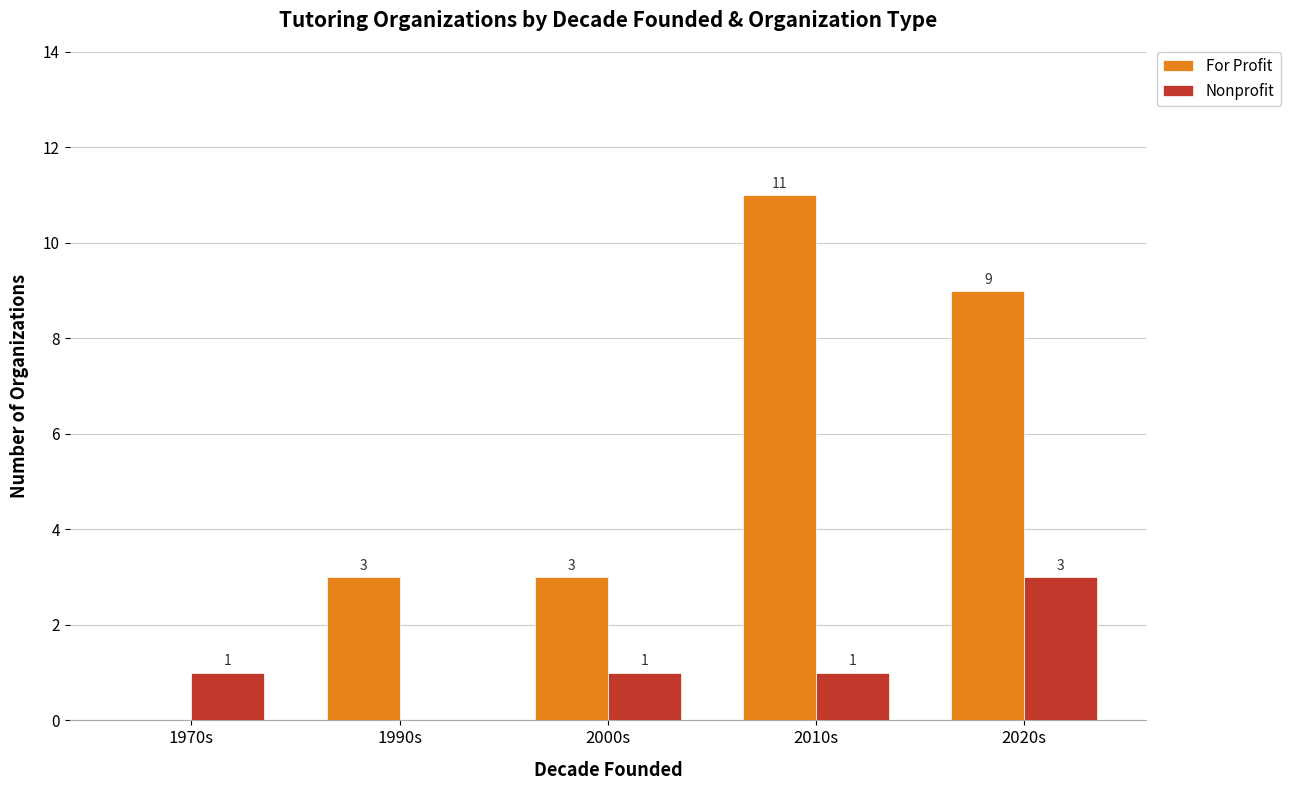

Which category has the highest value in the For Profit series?

2010s